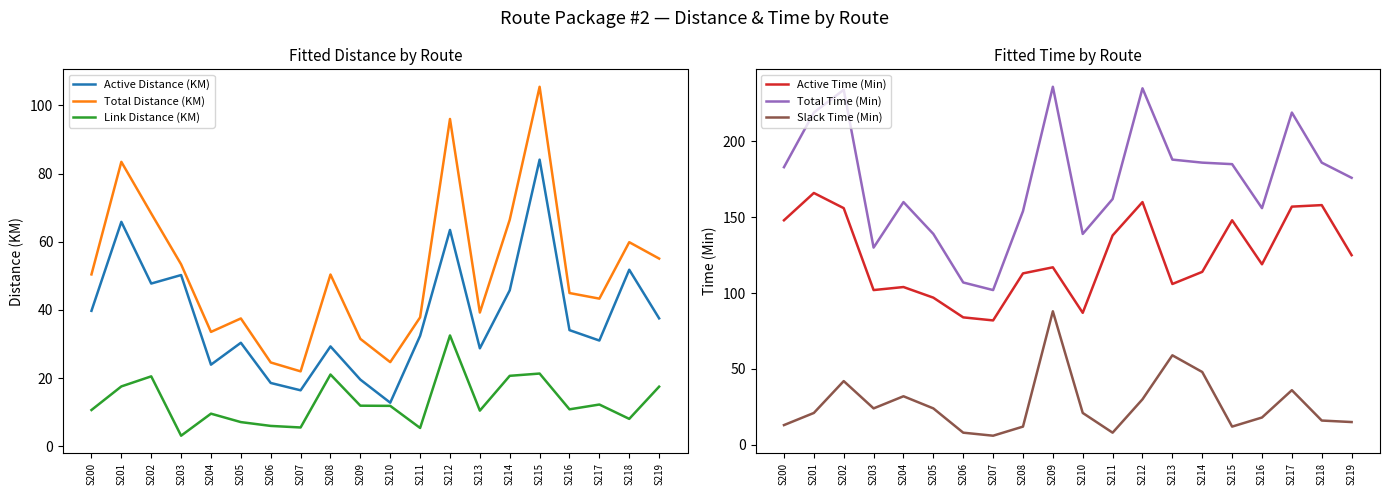

What are all the series names shown in the legend?

Active Distance (KM), Total Distance (KM), Link Distance (KM), Active Time (Min), Total Time (Min), Slack Time (Min)